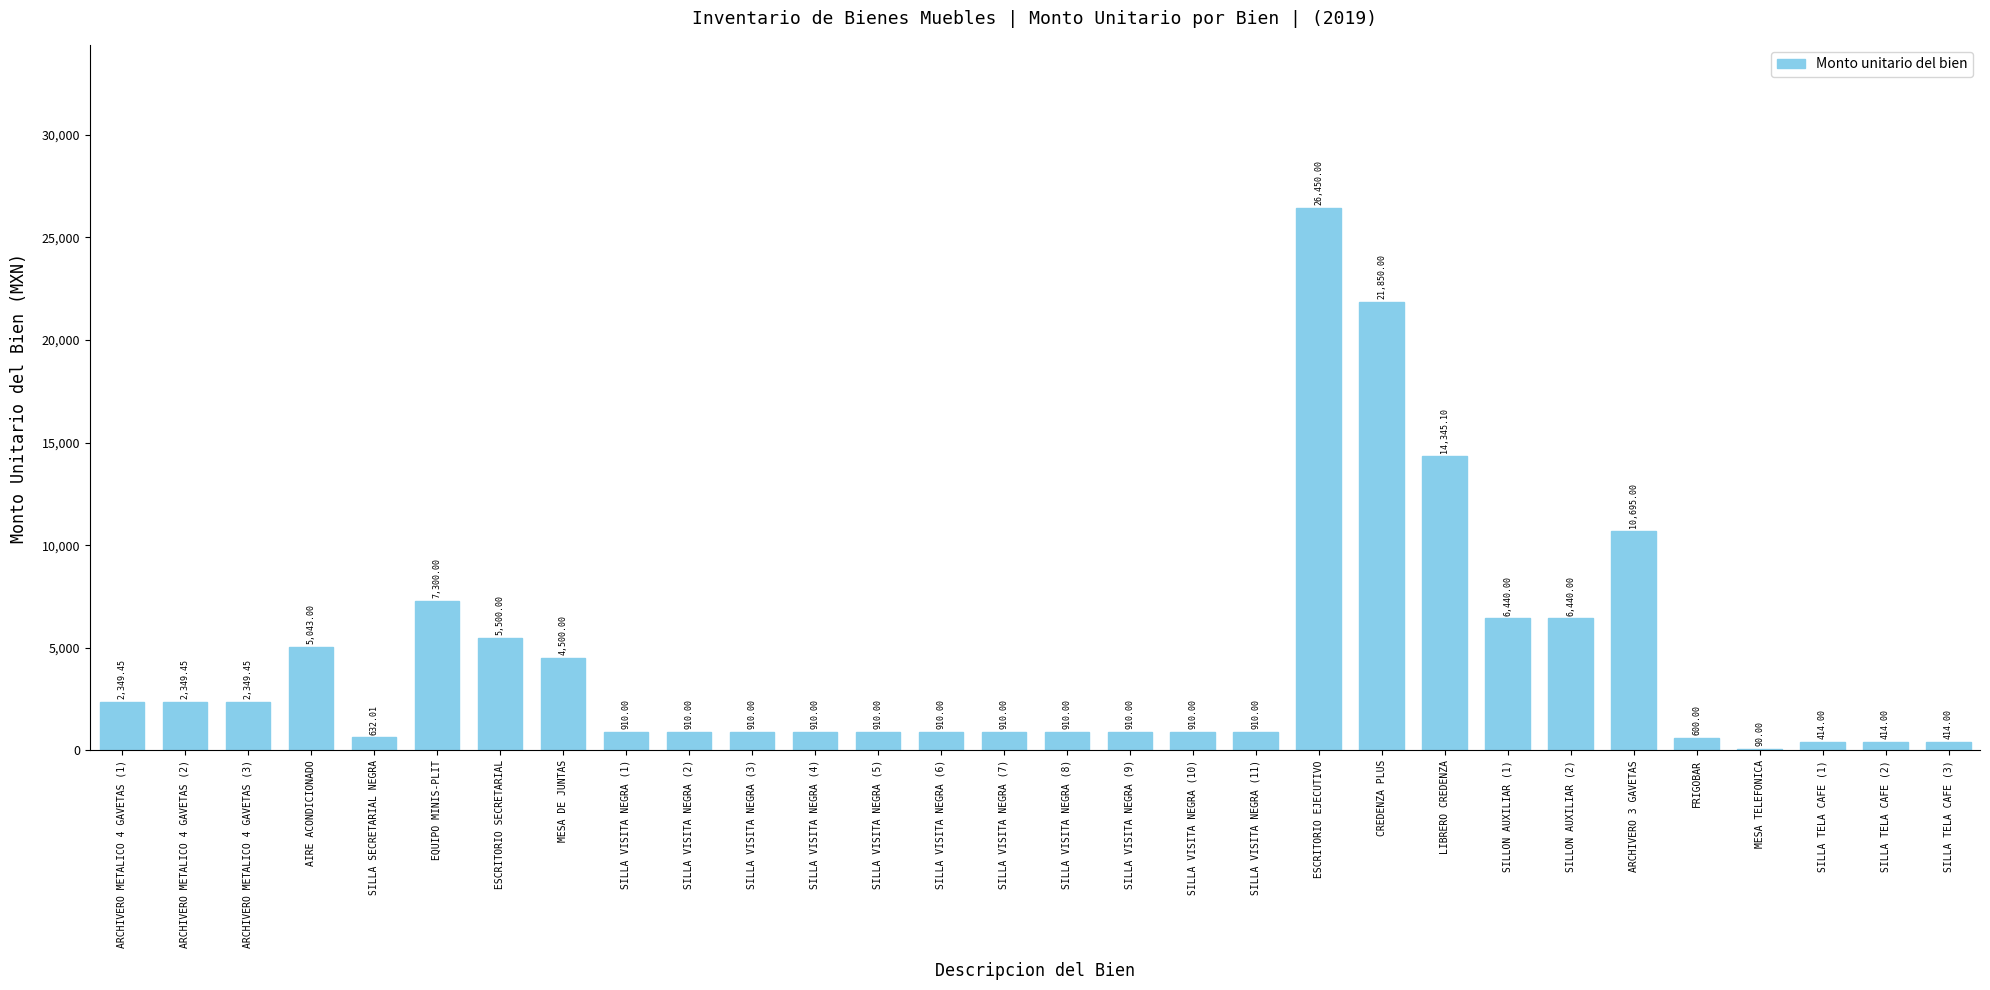

What is the change in value from SILLA VISITA NEGRA (7) to SILLA TELA CAFE (1)?

-496.0